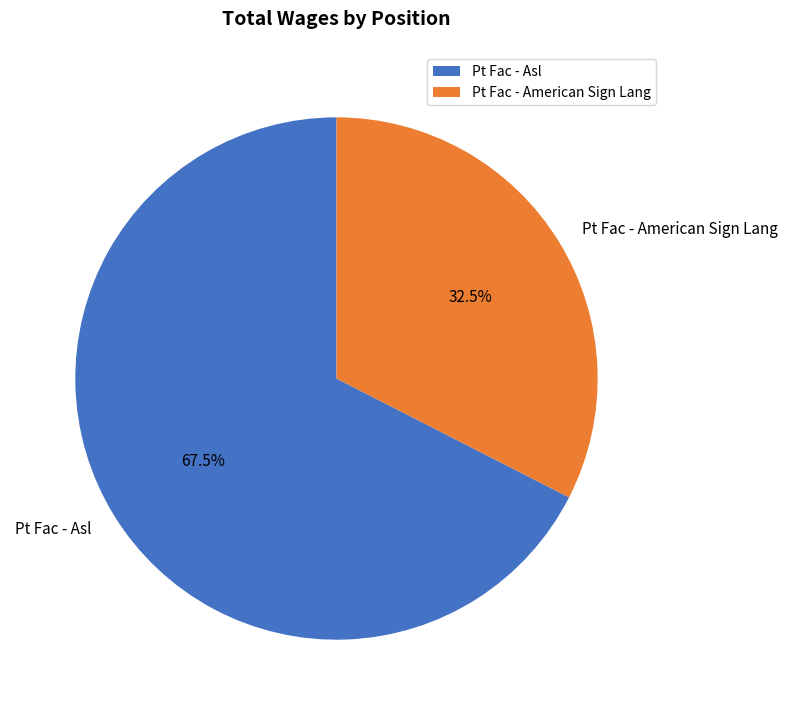

Rank the categories by value from highest to lowest.

Pt Fac - Asl, Pt Fac - American Sign Lang